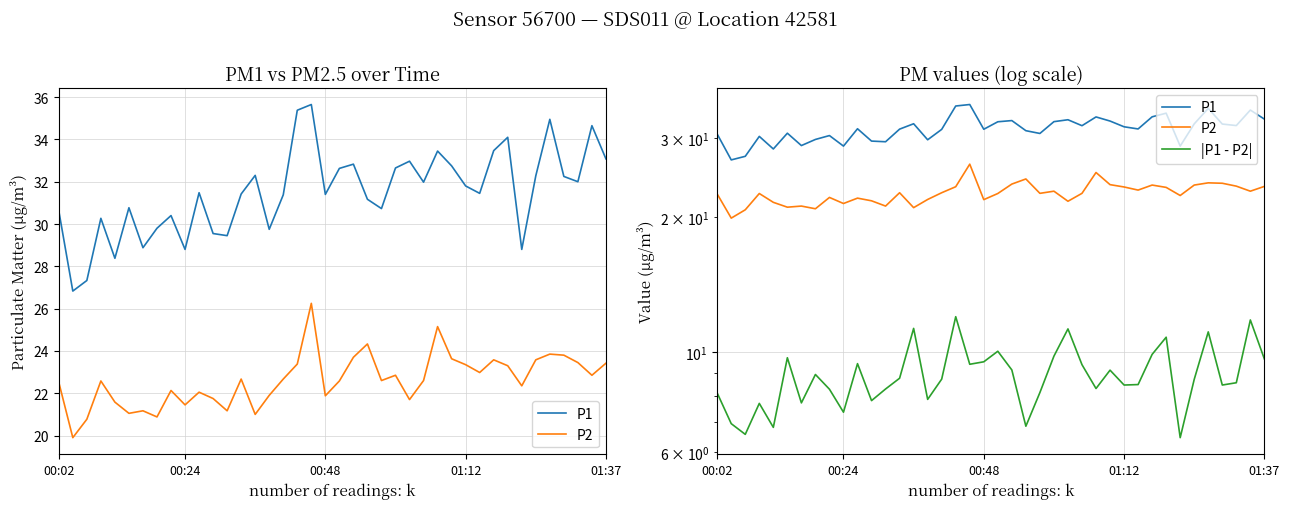

How many lines are shown in the chart?

3